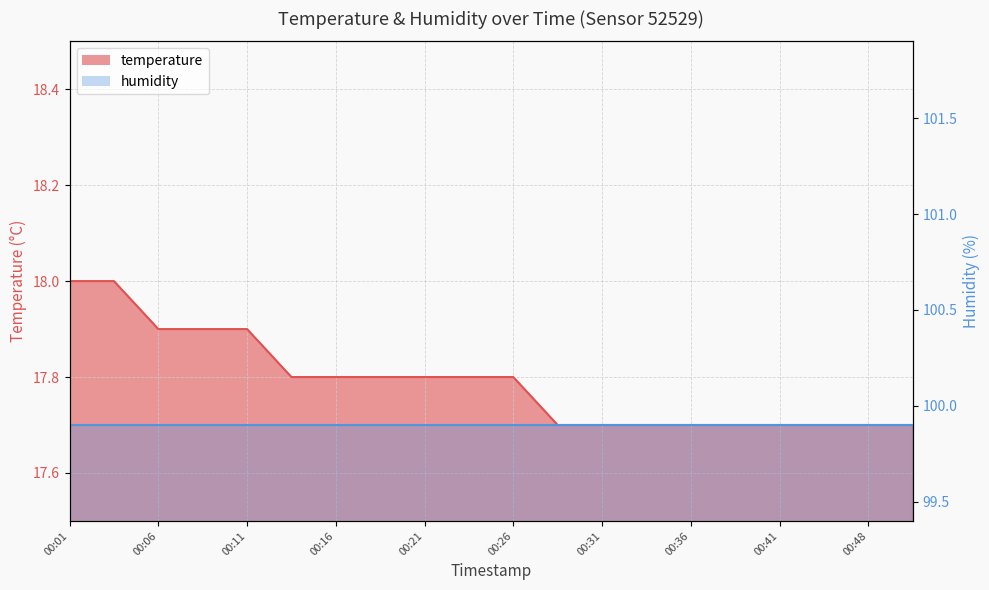

Approximately how many times larger is the value at 00:09 compared to 00:48?

1.0